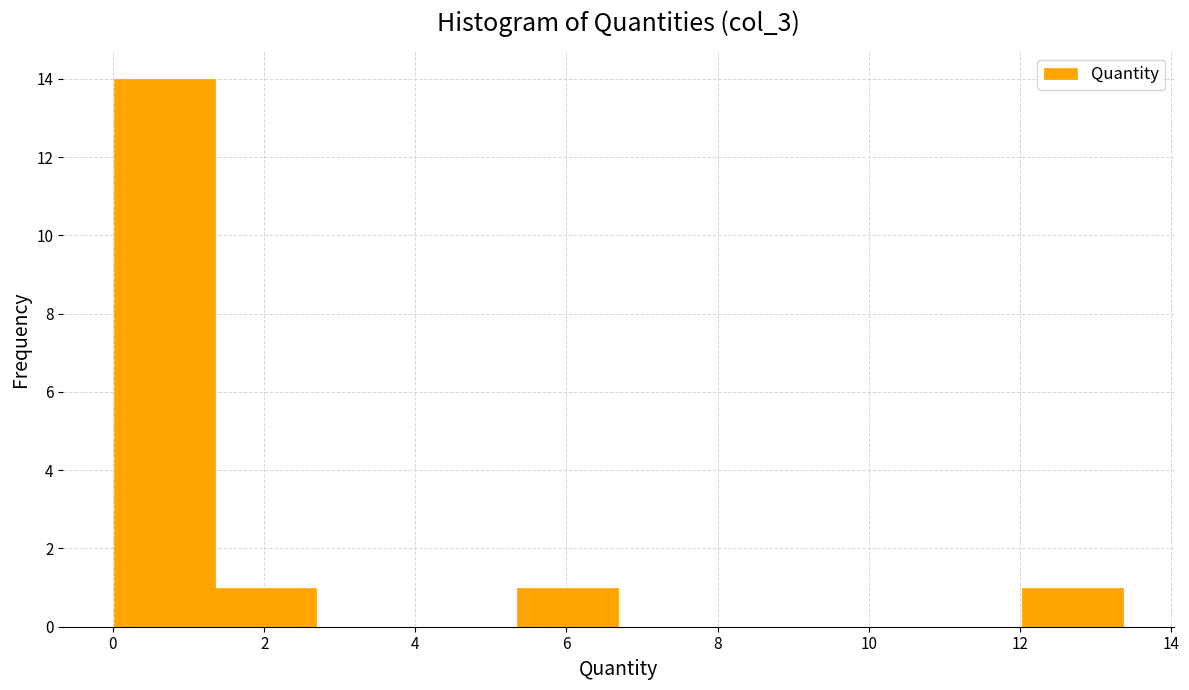

Reading left to right, list every bar in this chart as the range it spans on the x-axis followed by its height. Neither the bar edges nor the heights are printed on the chart, so give them approximately, as read against the axes.

0.0 to 1.4: 14
1.4 to 2.6: 1
2.6 to 4.0: 0
4.0 to 5.4: 0
5.4 to 6.6: 1
6.6 to 8.0: 0
8.0 to 9.4: 0
9.4 to 10.6: 0
10.6 to 12.0: 0
12.0 to 13.4: 1